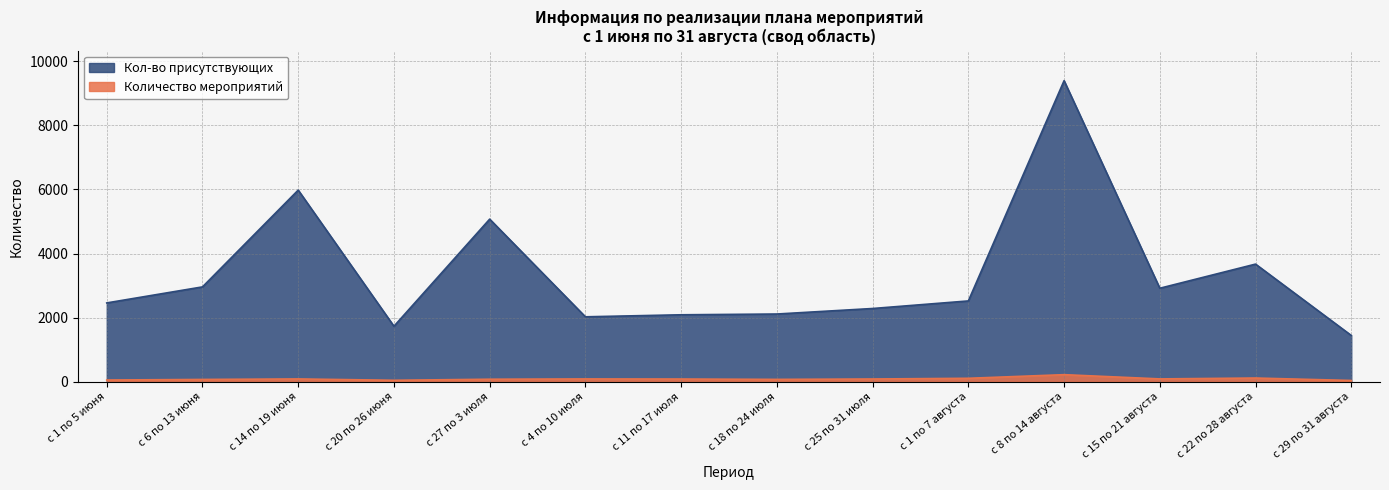

What is the difference between the maximum and minimum values in the Количество мероприятий series?

181